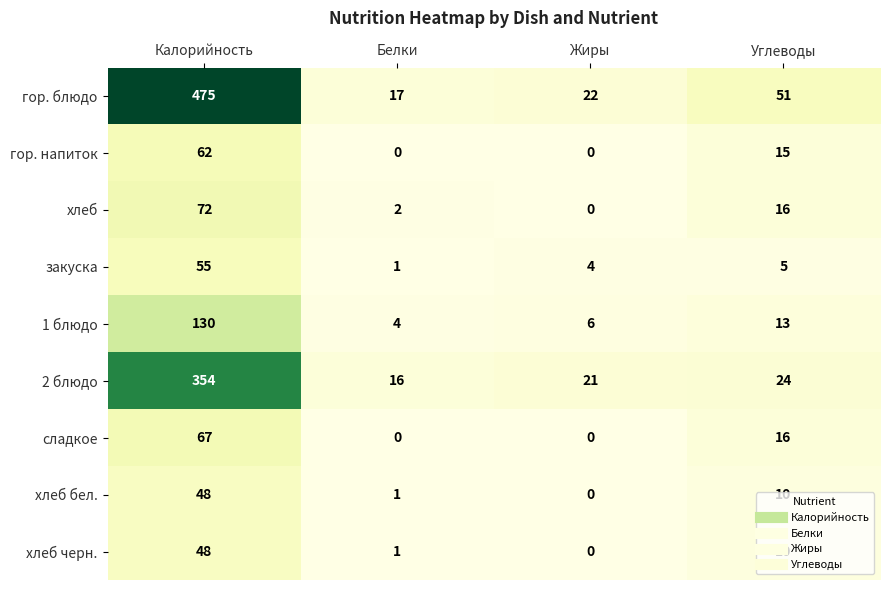

The гор. напиток series shows -28 at Жиры. True or false?

False